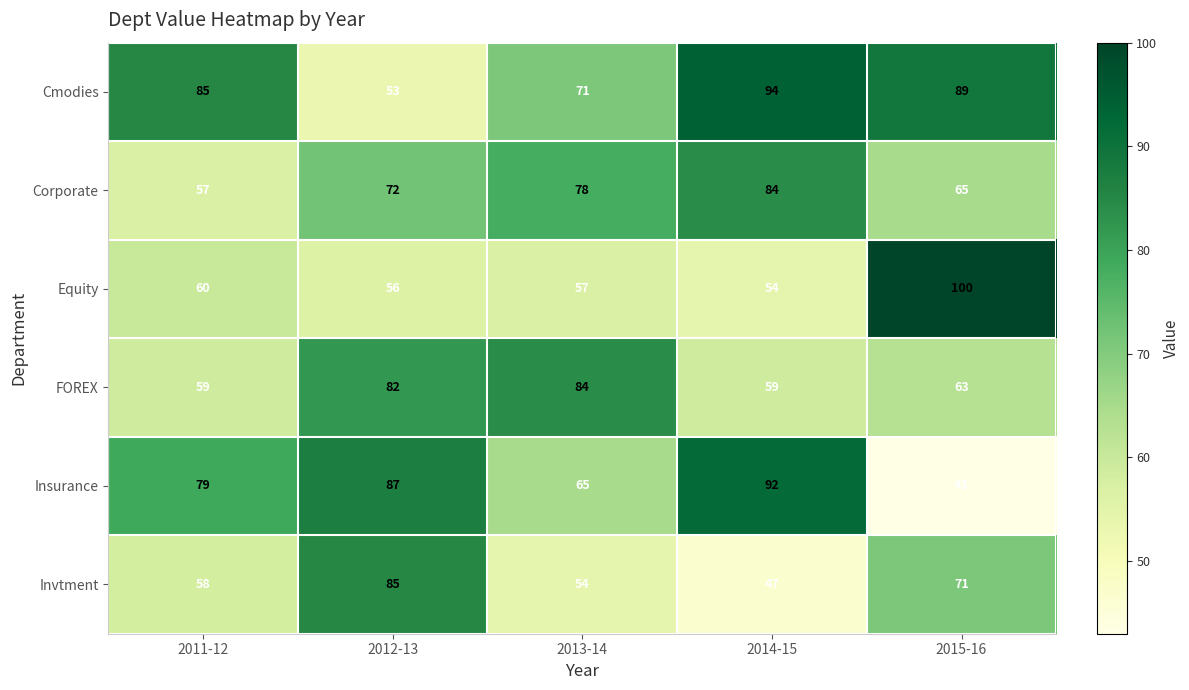

Which series has the widest spread of values?

Insurance